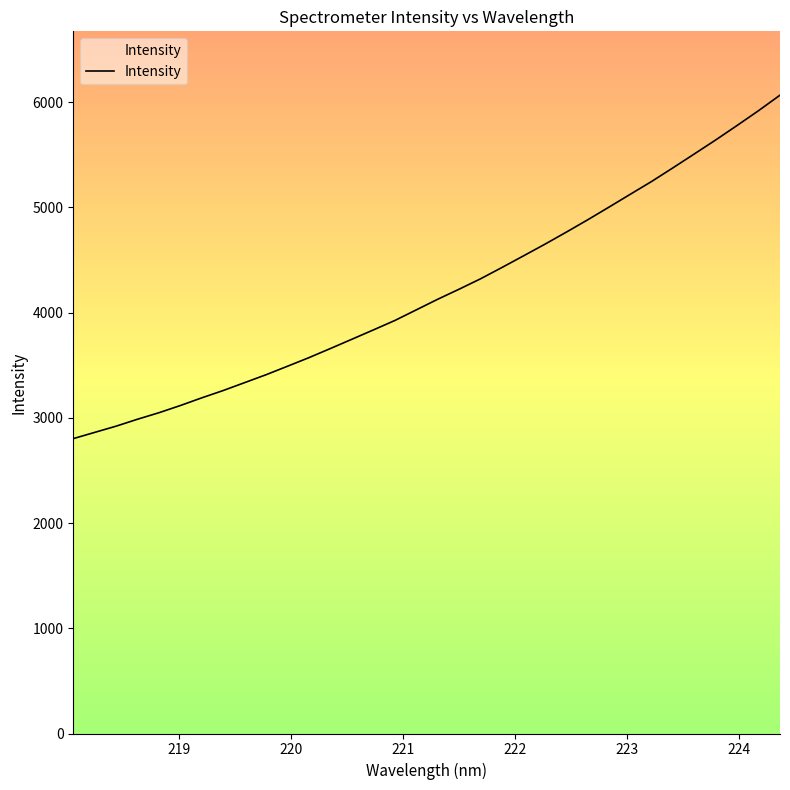

What is the difference between the maximum and minimum values?

3263.4